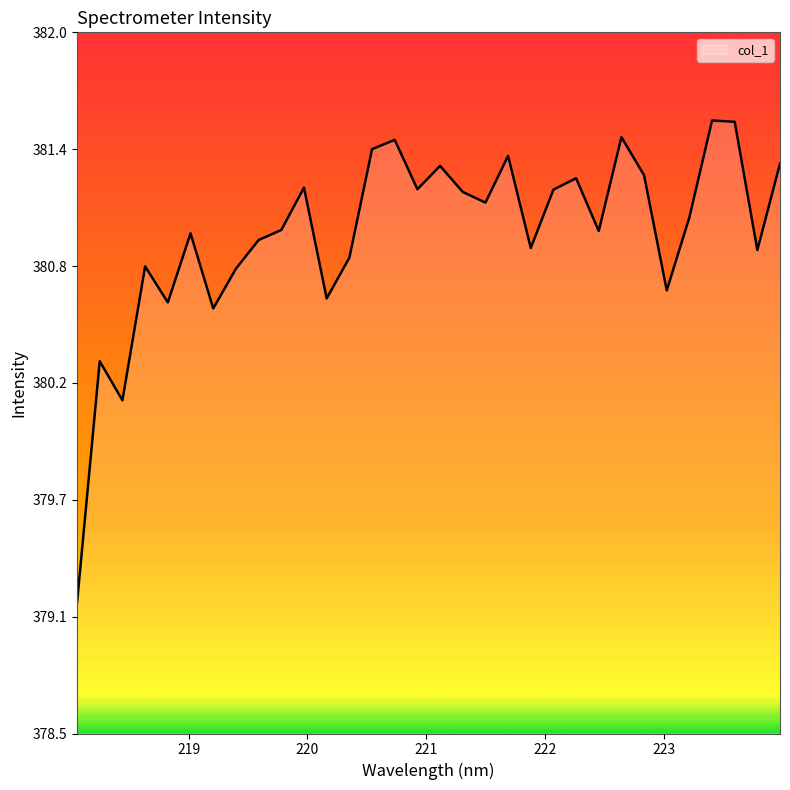

Does the chart display data point markers on the line(s)?

No